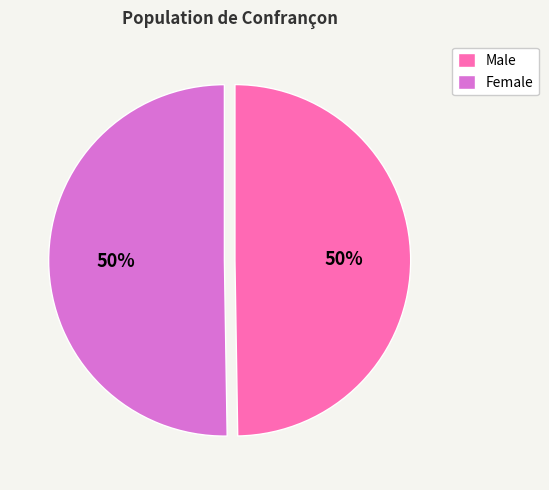

To the nearest percent, what is the combined percentage of Female and Male?

100%